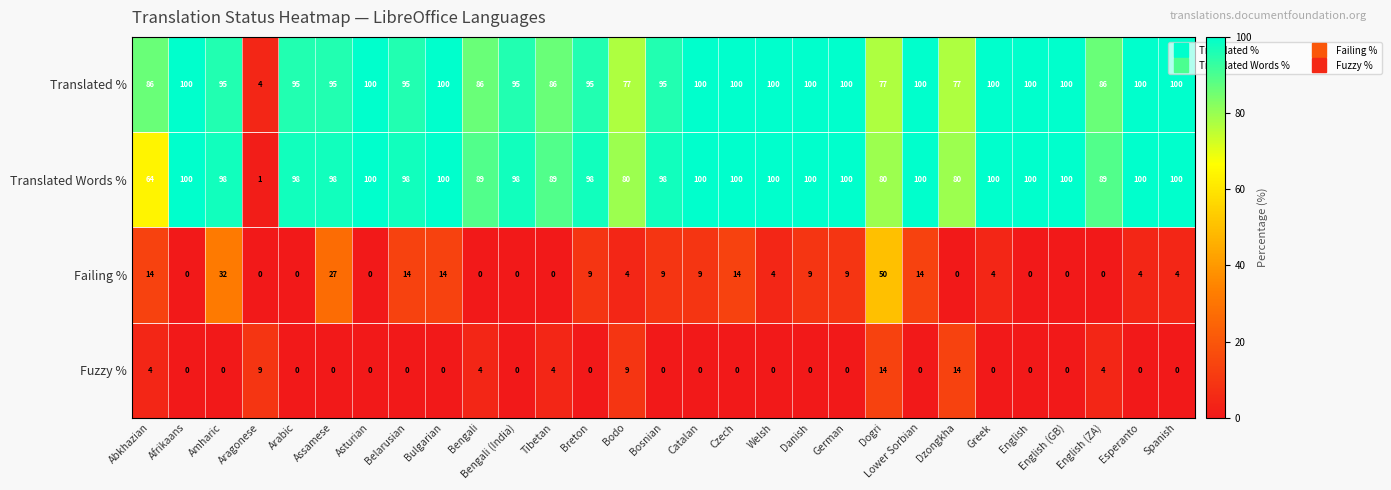

At which label does Failing % reach its peak?

Dogri